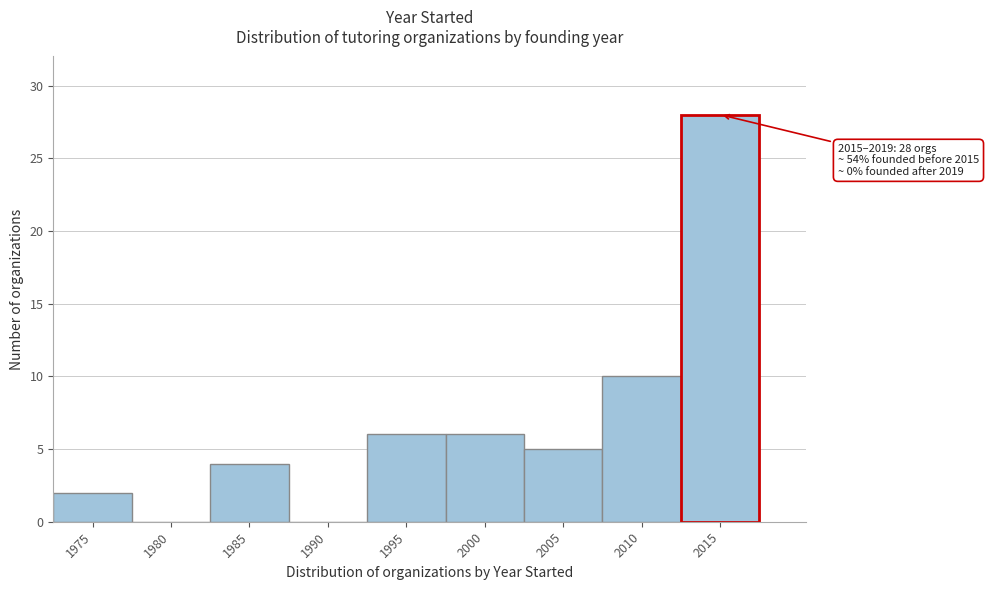

Reading left to right, transcribe all the data shown in this chart.

1975=2	1980=0	1985=4	1990=0	1995=6	2000=6	2005=5	2010=10	2015=28